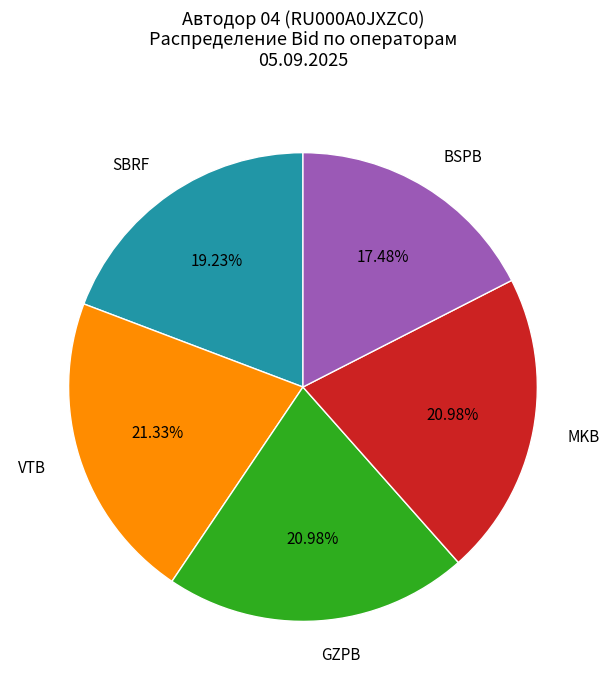

What portion of the pie excludes GZPB?

79.0%